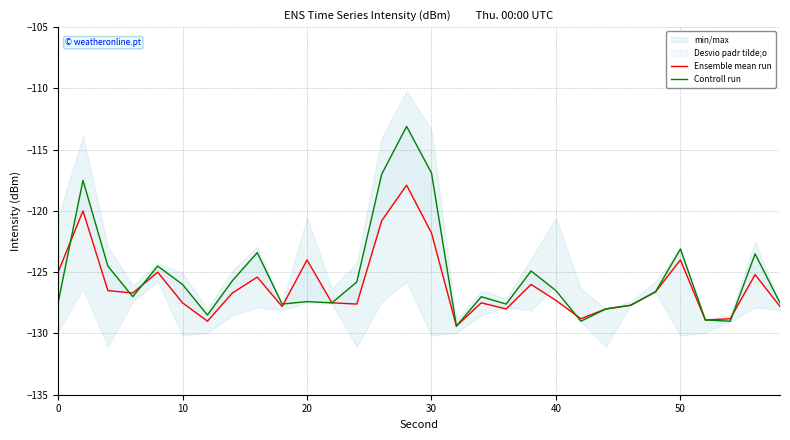

What is the sum of all Controll run values?

-3758.6